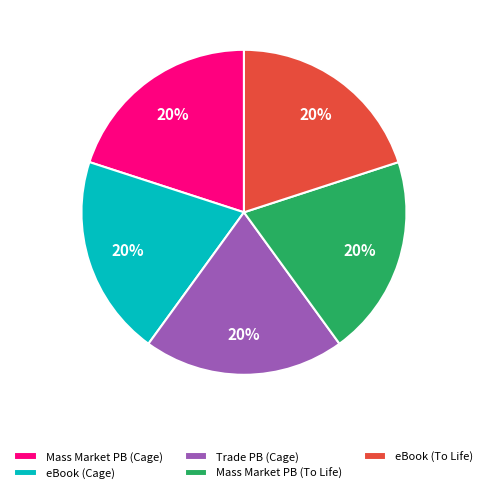

What is the ratio of the value at eBook (To Life) to the value at eBook (Cage)?

1.0